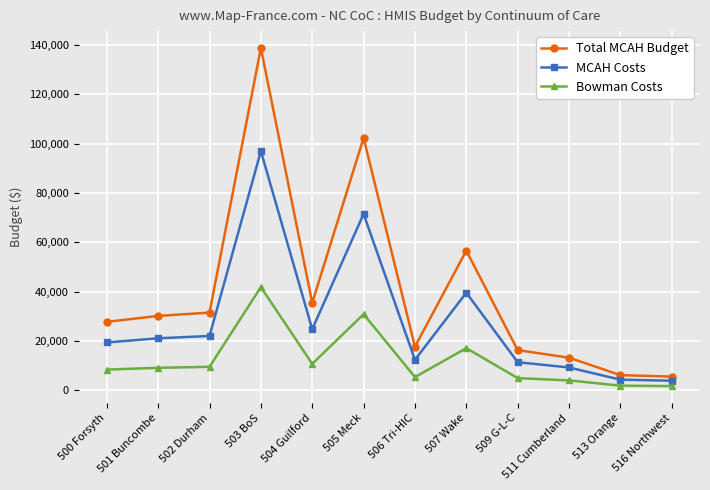

What is the average value of the MCAH Costs series?

28018.3